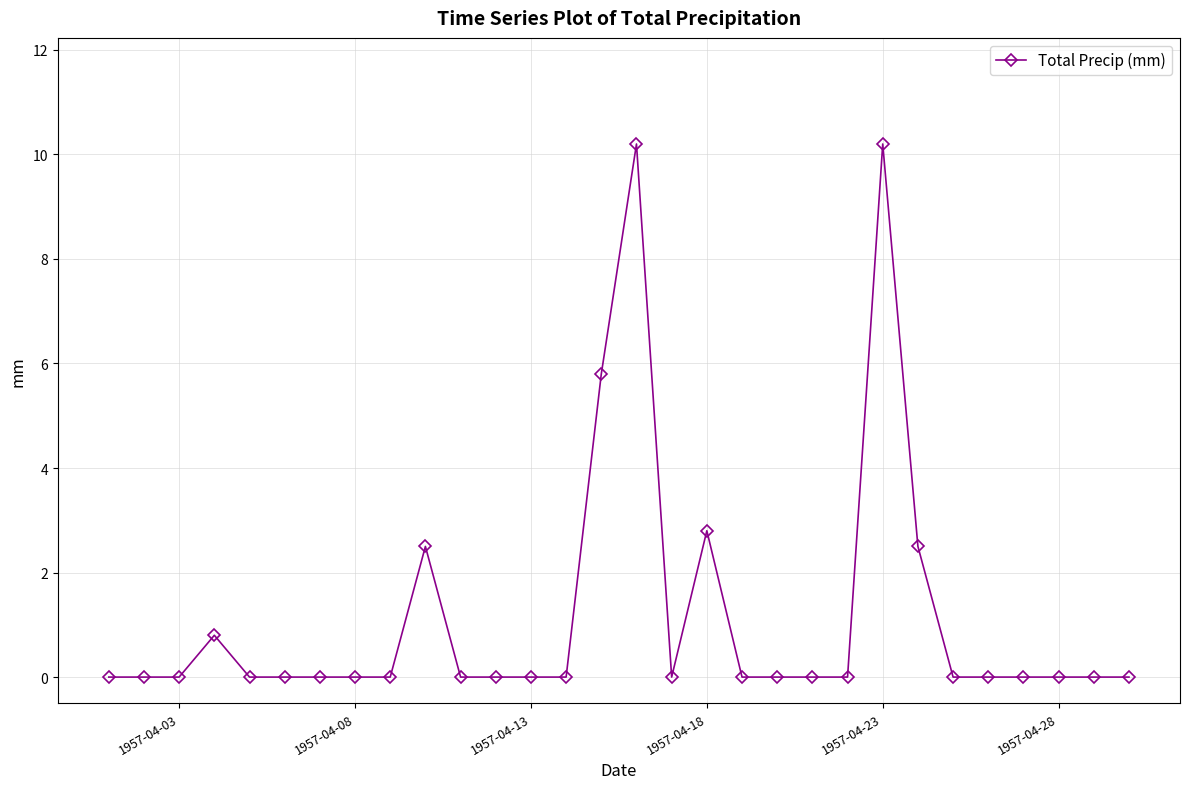

True or false: the data has more than 1 interior local peaks.

True